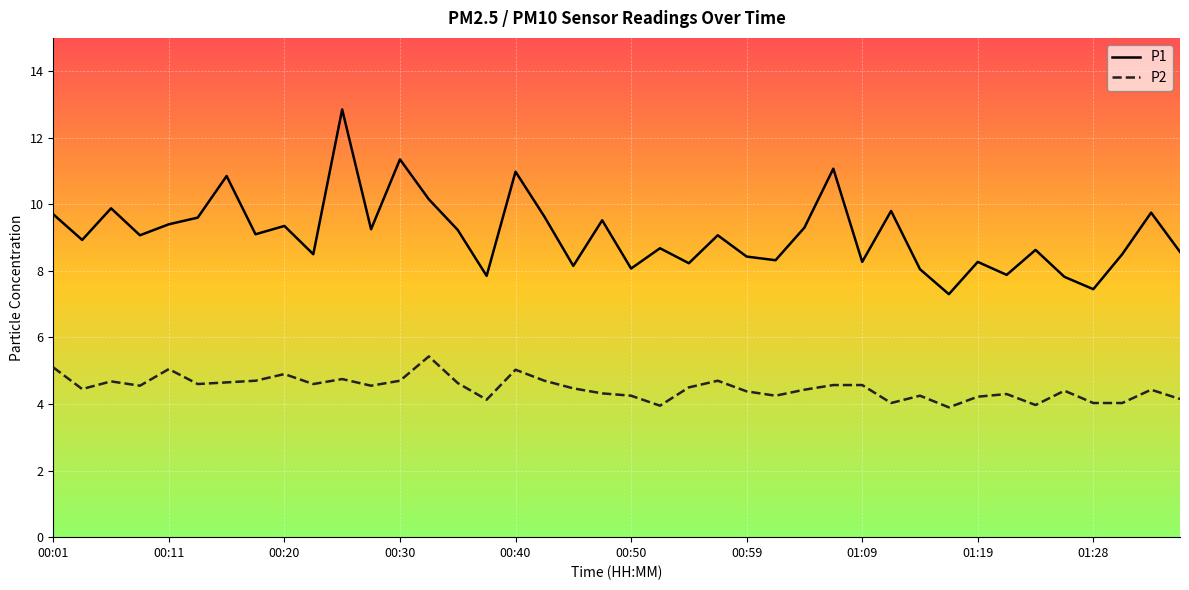

What is the lowest value of the P2 series?

3.9